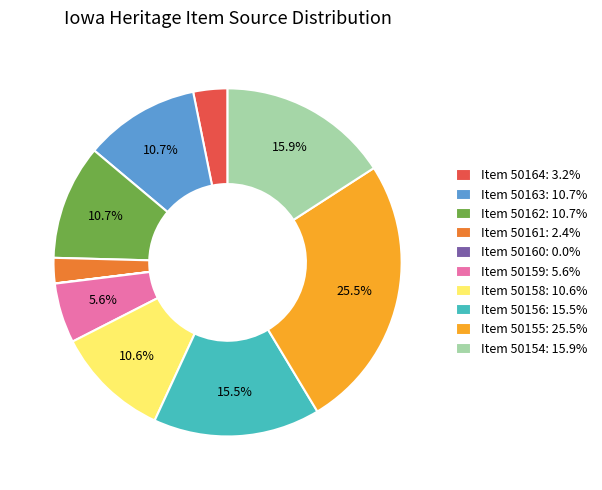

What portion of the pie excludes Item 50155: 25.5%?

74.5%